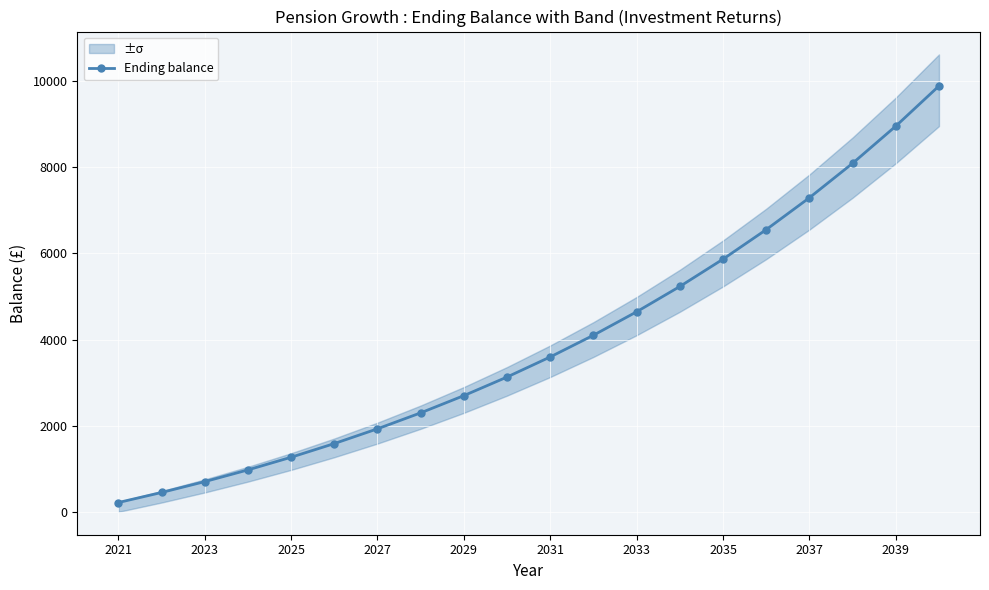

What is the average value?

3972.1